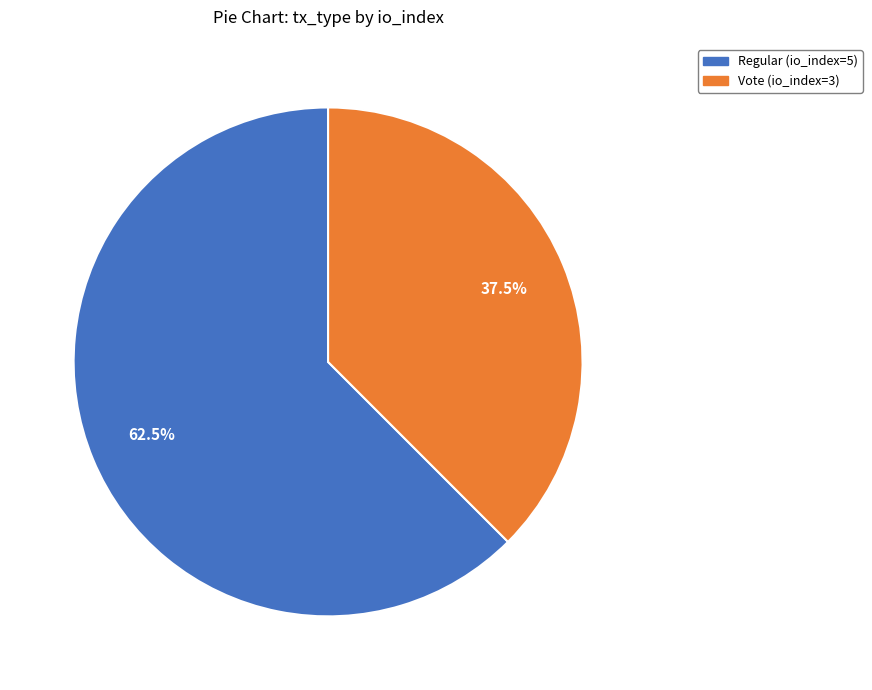

To the nearest percent, what is the difference between the Regular (io_index=5) and Vote (io_index=3) slice percentages?

25%